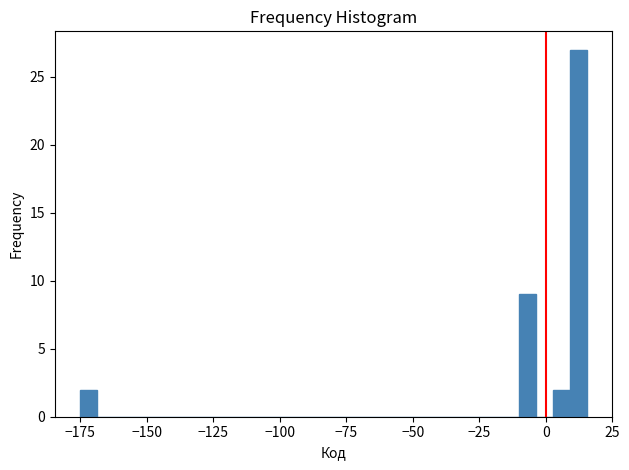

Around what value on the x-axis is the tallest bar? Give the approximate position of its centre, as read against the axis.

10